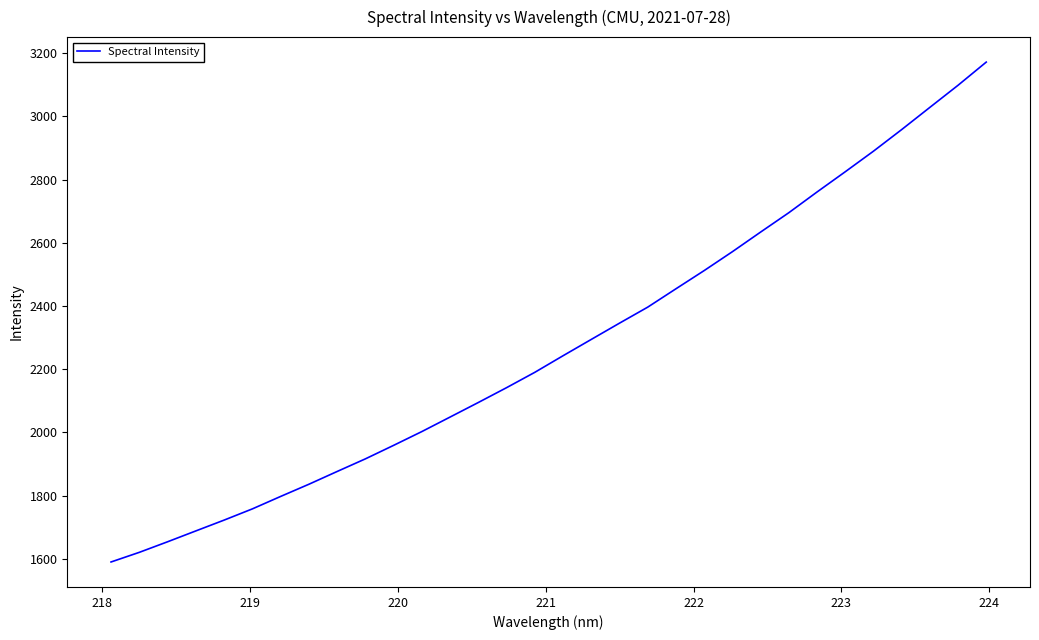

What is the greatest value displayed?

3172.0